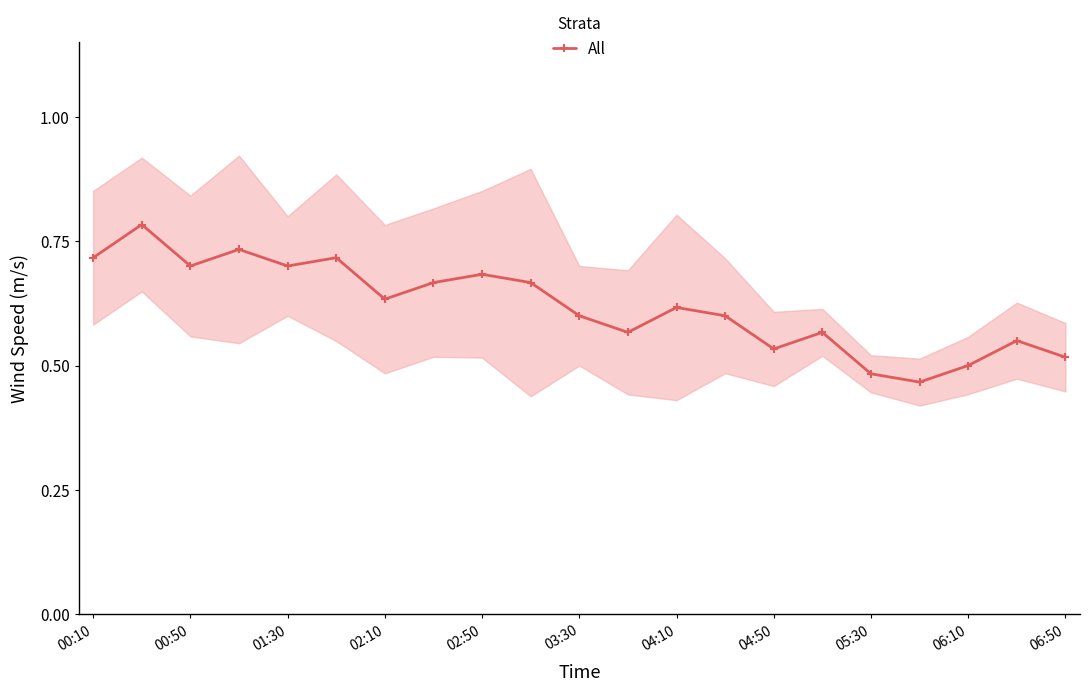

At which category does All reach its first local valley?

00:50